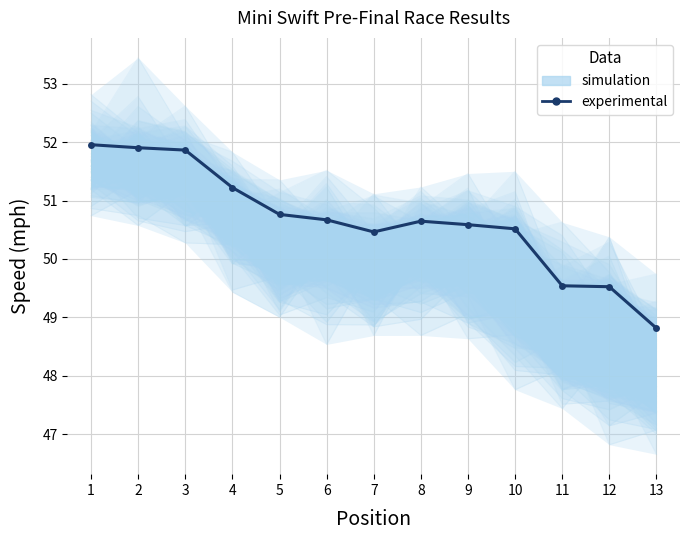

What is the approximate value at 11?

49.5